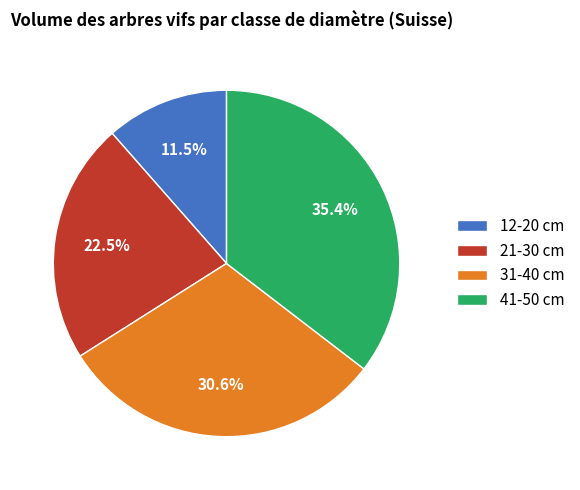

To the nearest percent, what is the combined percentage of 21-30 cm and 41-50 cm?

58%